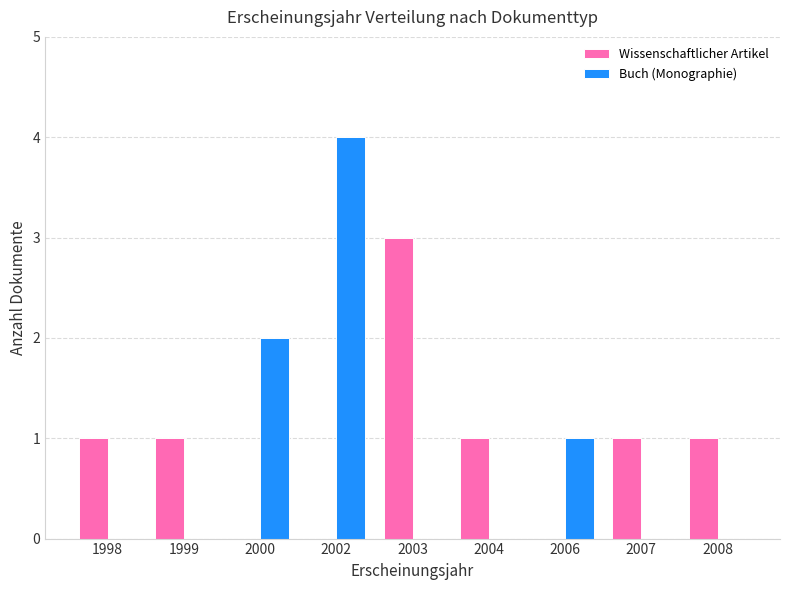

The Wissenschaftlicher Artikel series shows 2 at 1999. True or false?

False